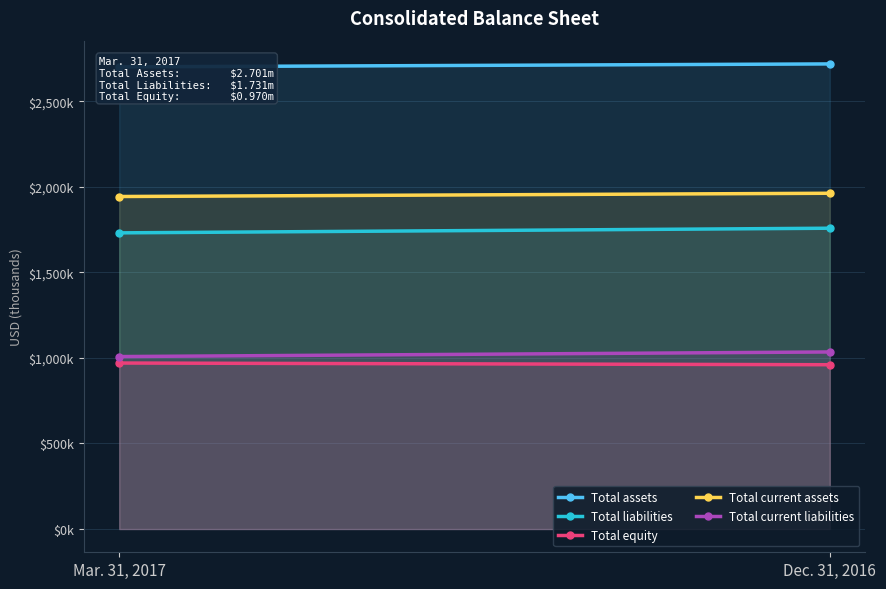

Is it true that Total equity equals 960038 at Dec. 31, 2016?

True